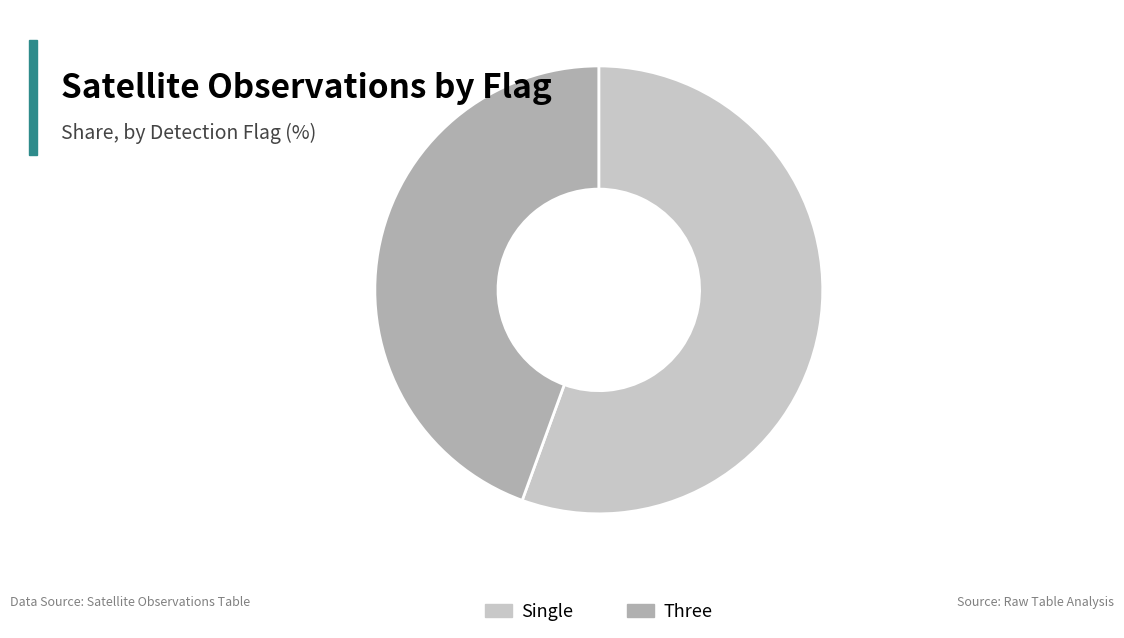

Count the number of slices in the pie.

2